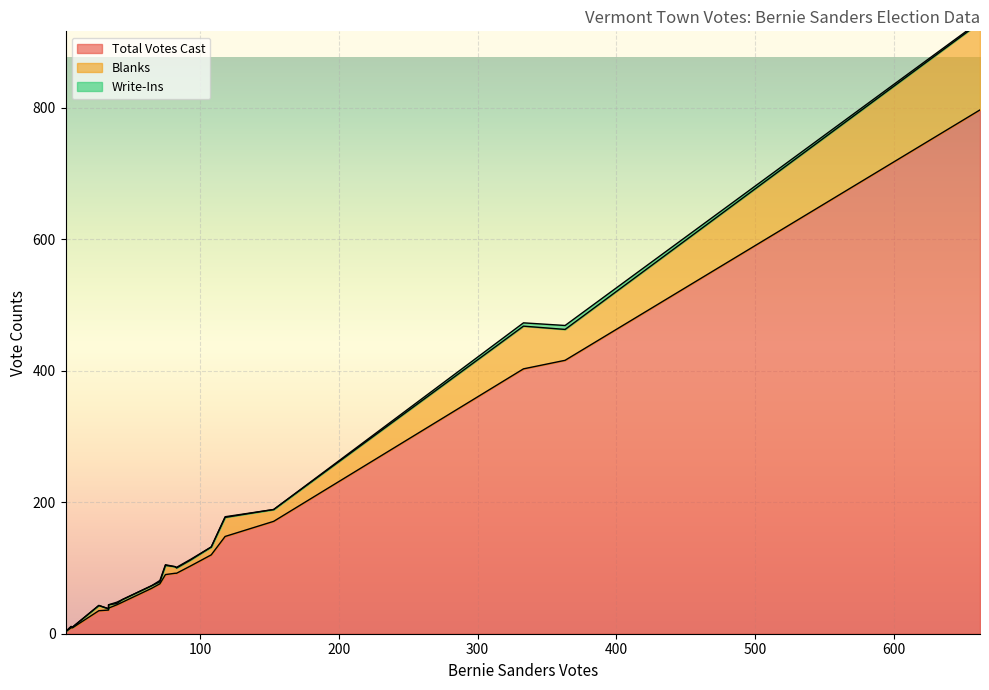

Is it true that Total Votes Cast equals 69 at Addison?

True